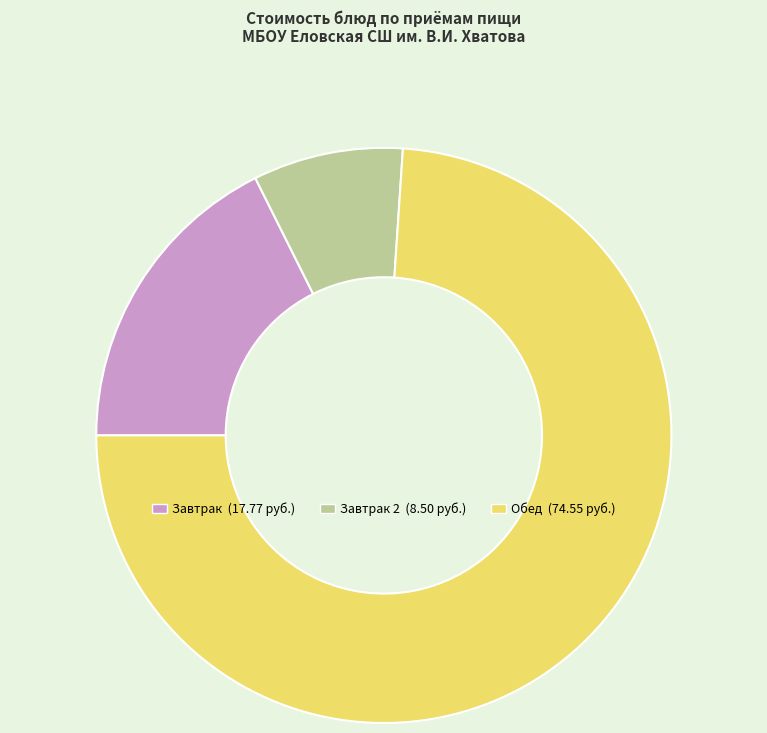

Is there any slice that represents more than half of the pie?

Yes